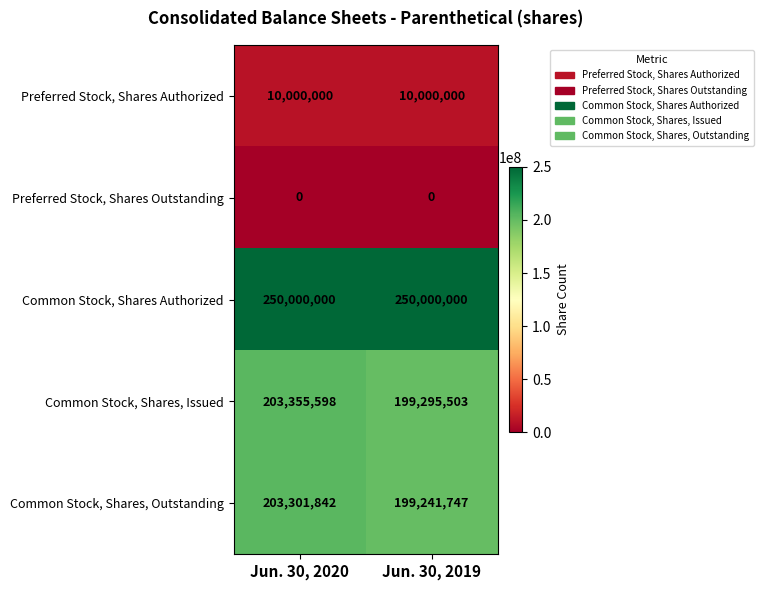

Rank the series at Jun. 30, 2019 from highest to lowest value.

Common Stock, Shares Authorized, Common Stock, Shares, Issued, Common Stock, Shares, Outstanding, Preferred Stock, Shares Authorized, Preferred Stock, Shares Outstanding